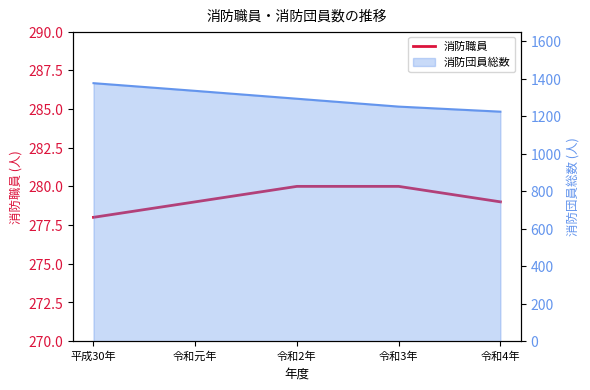

Reading left to right, transcribe all the data shown in this chart.

278	279	280	280	279